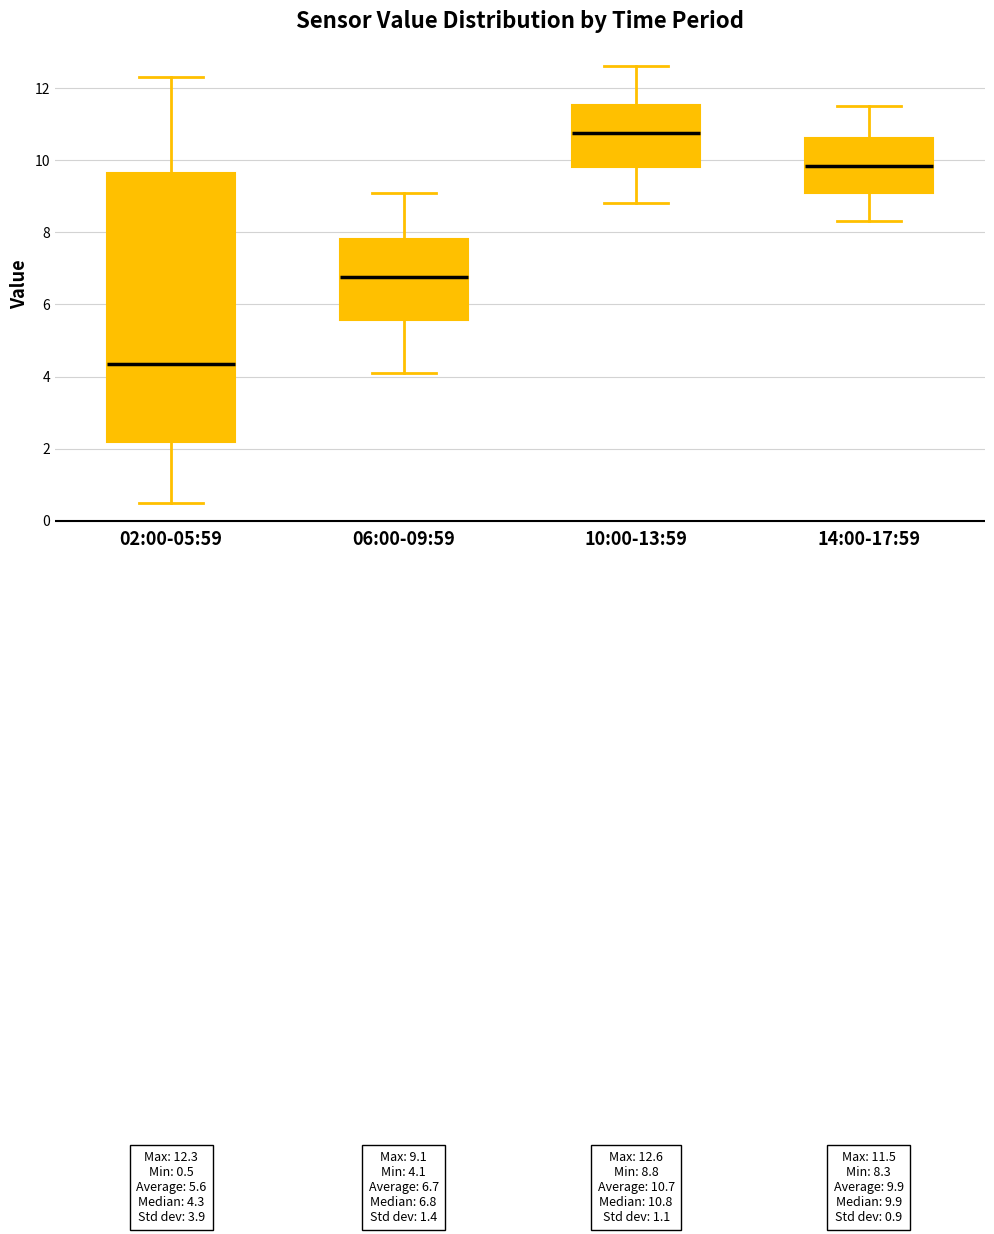

Which box is the tallest, from its lower edge to its upper edge?

02:00-05:59